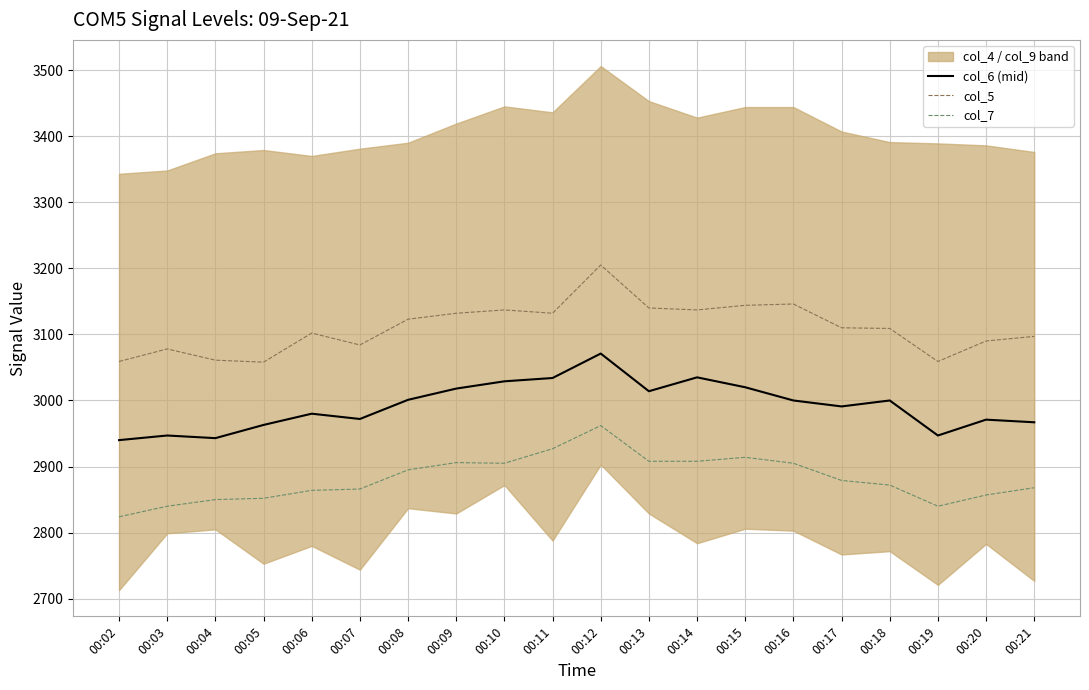

What is the sum of all col_5 values?

62203